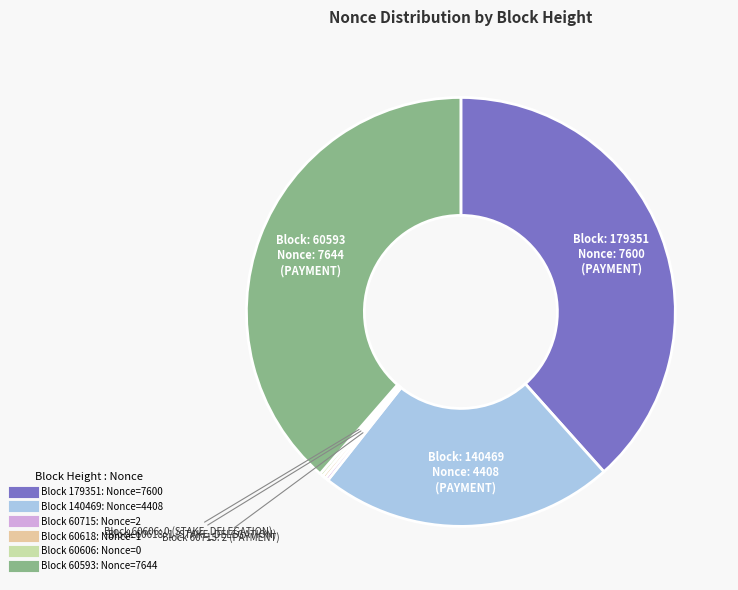

Does any single category account for the majority?

No